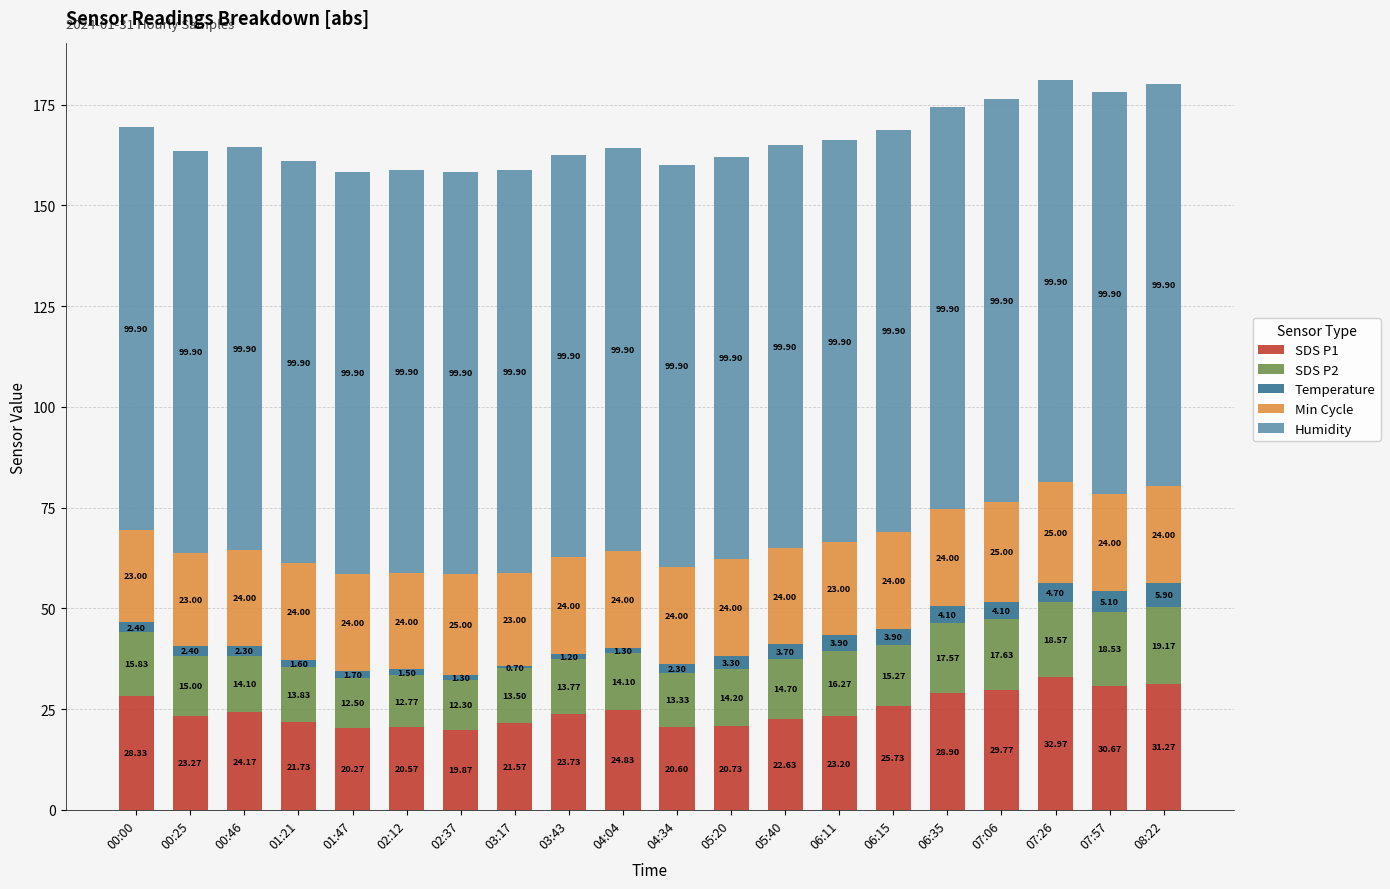

At which category is the sum across all series the highest?

07:26